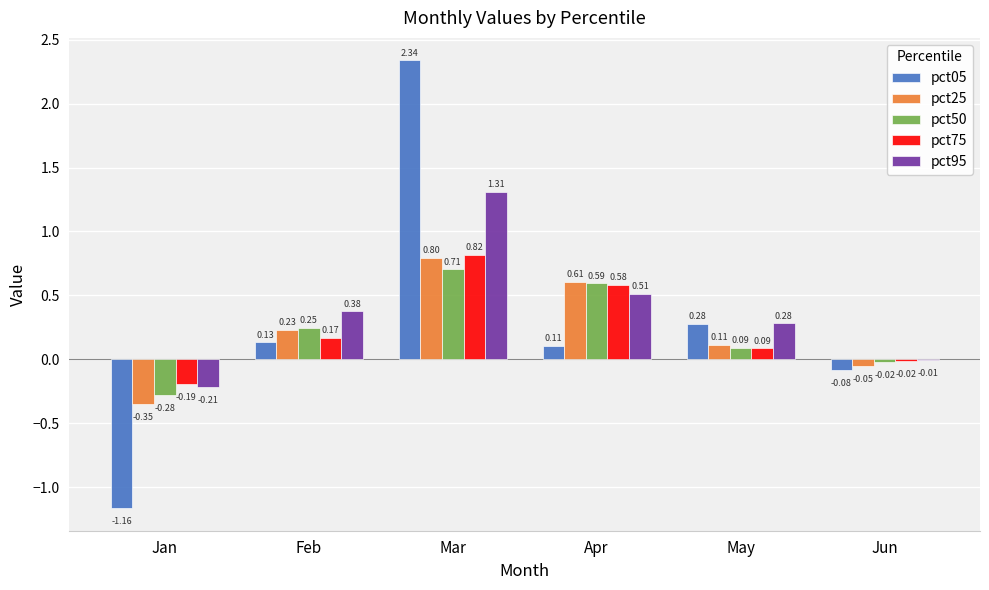

What are all the series names shown in the legend?

pct05, pct25, pct50, pct75, pct95